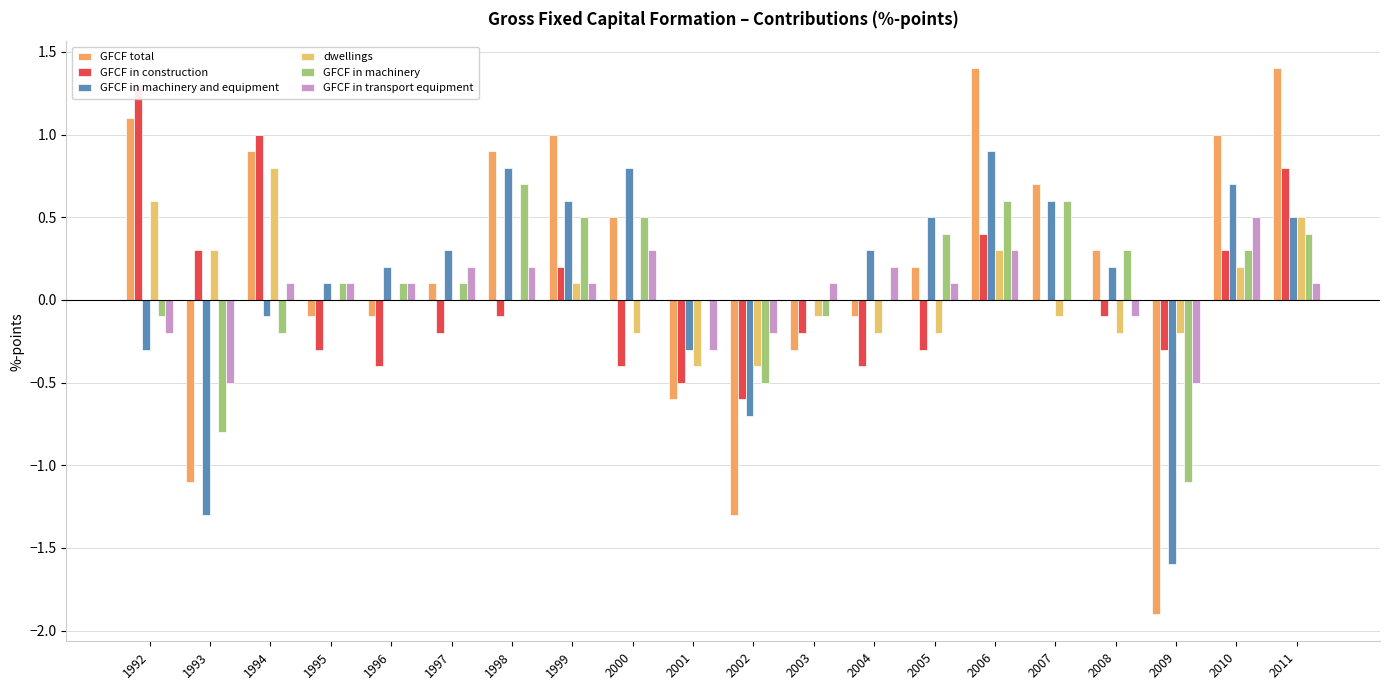

Is it true that GFCF in construction equals -0.2 at 2004?

False